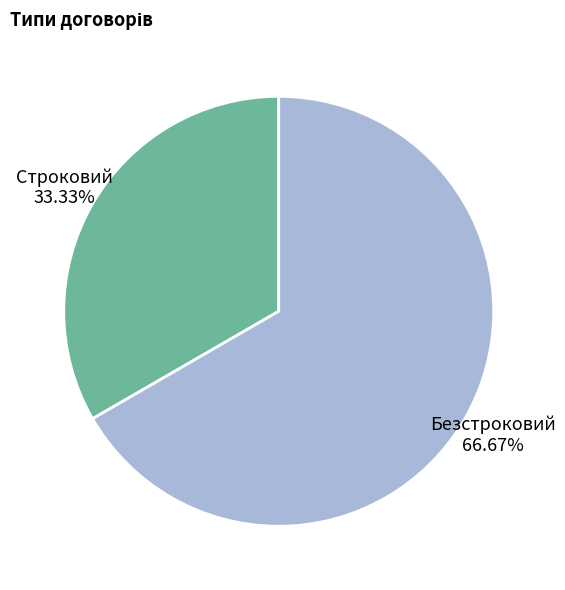

To the nearest percent, what is the difference between the largest and smallest slice percentages?

33%